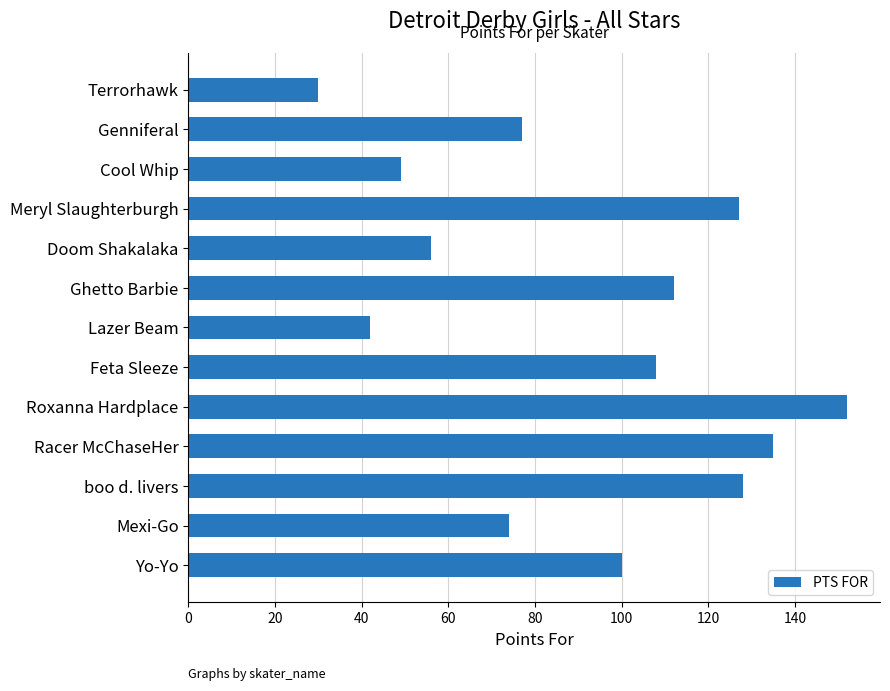

Does the chart contain stacked bars?

No